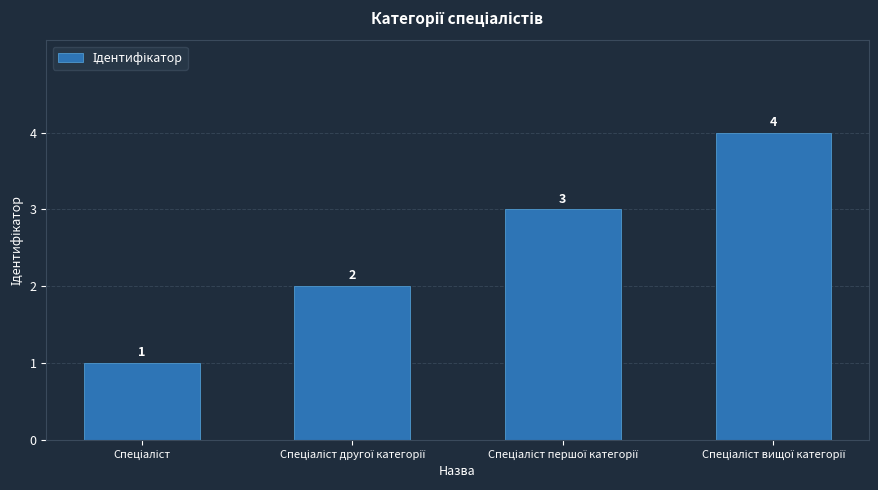

What is the value of the 3rd bar from the left?

3